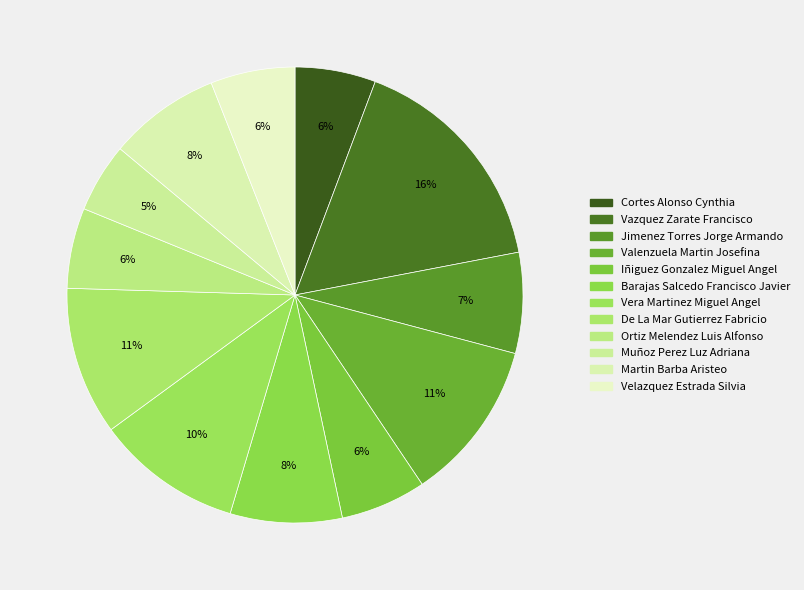

Is it true that Ortiz Melendez Luis Alfonso is 6% of the pie?

True